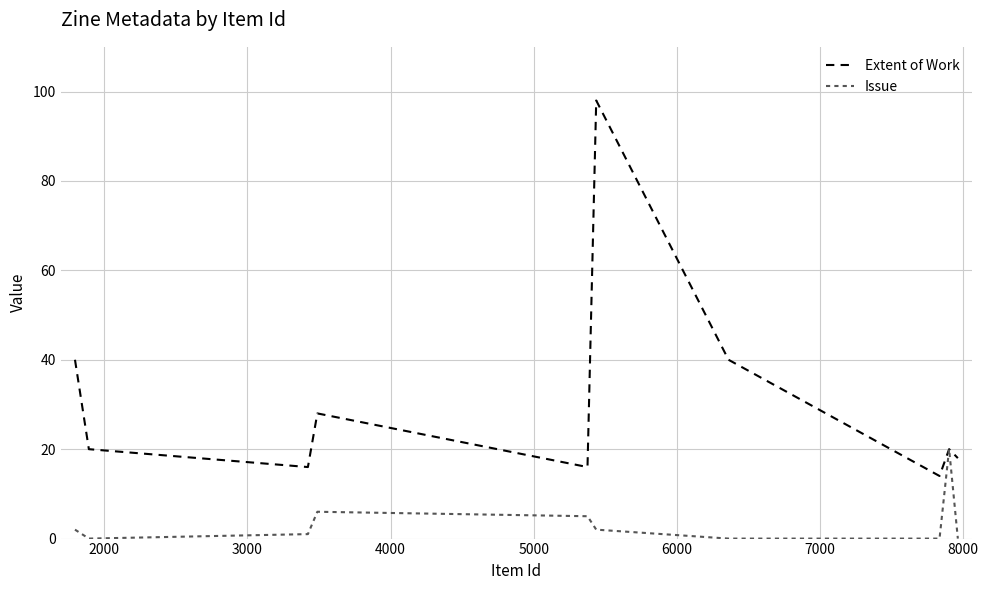

What is the highest value of the Issue series?

20